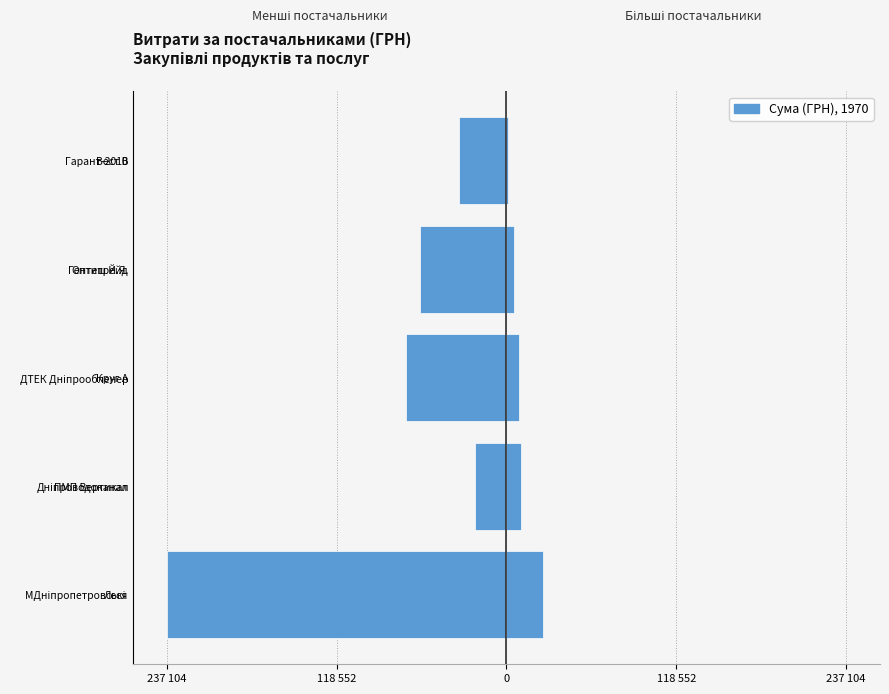

Reading left to right, what are all the values shown in this chart?

Ліві постачальники: 237 104=-237104.9	118 552=-21744.9	0=-70001.8	118 552=-60171.7	237 104=-33263.8
Праві постачальники: 237 104=25353.0	118 552=10392.6	0=8955.3	118 552=5188.6	237 104=1120.0